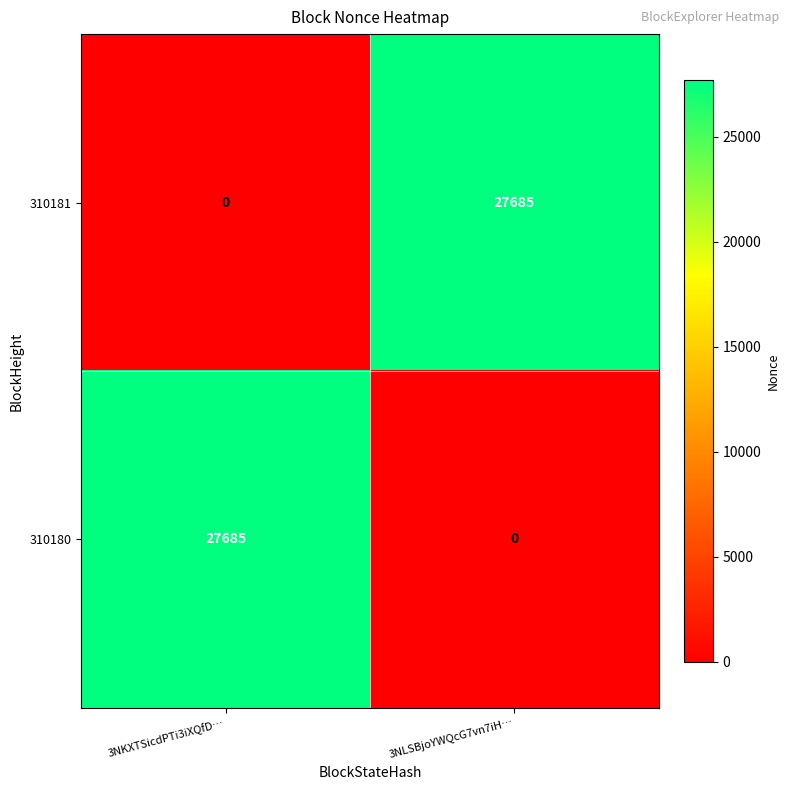

Rank the categories by 310181 value from lowest to highest.

3NKXTSicdPTi3iXQfD…, 3NLSBjoYWQcG7vn7iH…